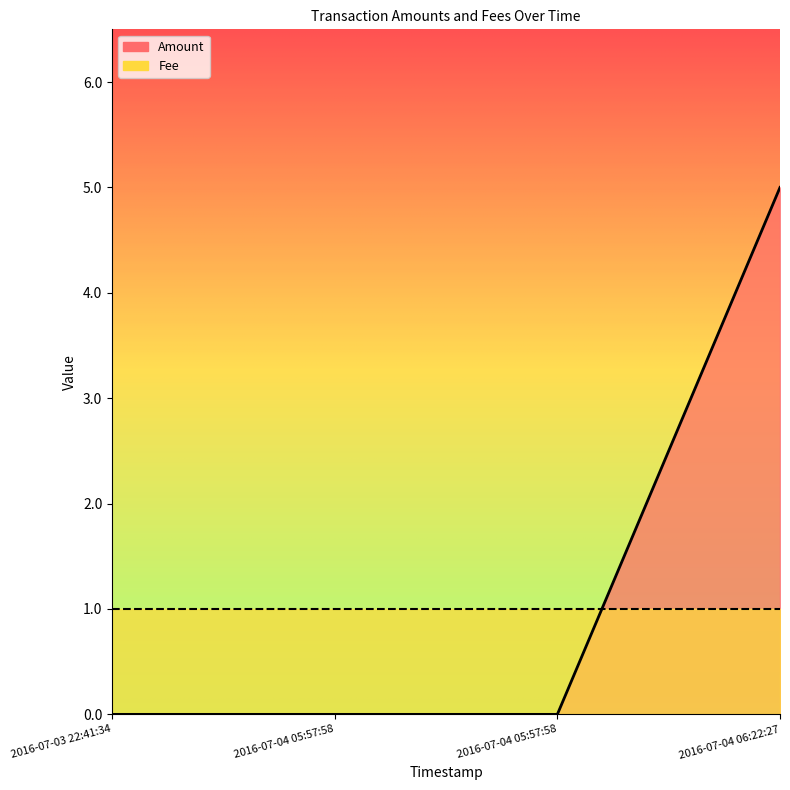

Reading left to right, extract all data points from this chart.

2016-07-03 22:41:34=0	2016-07-04 05:57:58=0	2016-07-04 05:57:58=0	2016-07-04 06:22:27=5